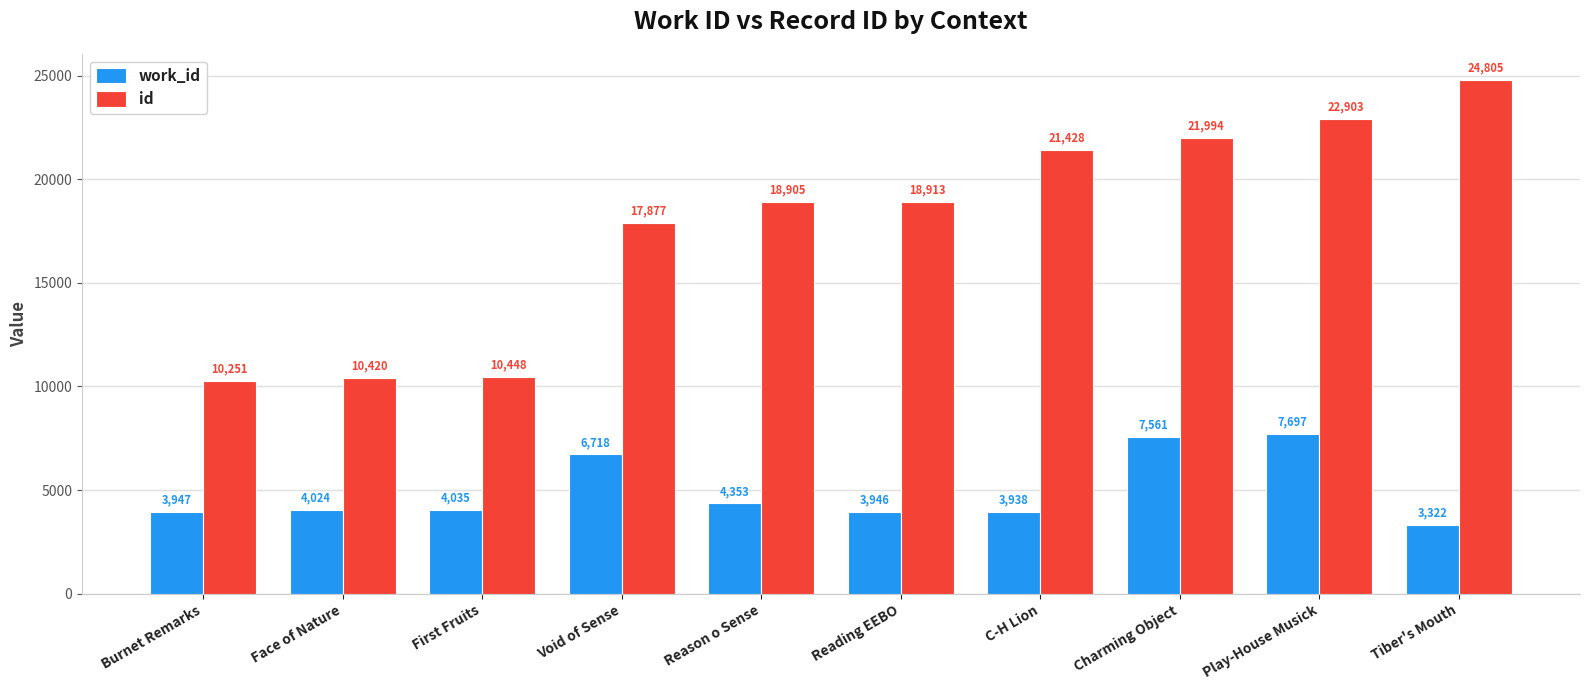

Which series has the largest total across all categories?

id